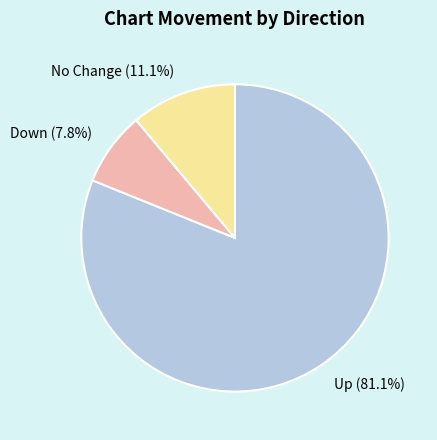

Combined, what portion of the pie is Up (81.1%) and Down (7.8%)?

88.9%